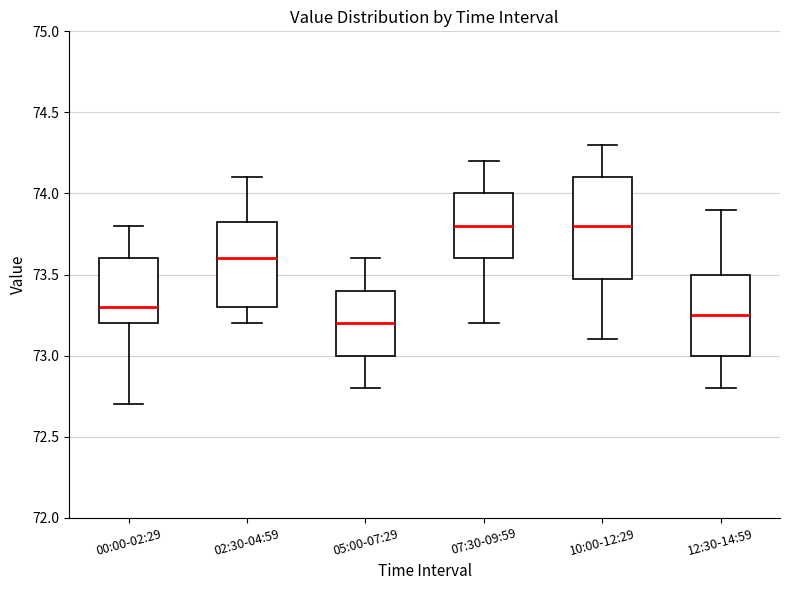

Which box is the tallest, from its lower edge to its upper edge?

10:00-12:29